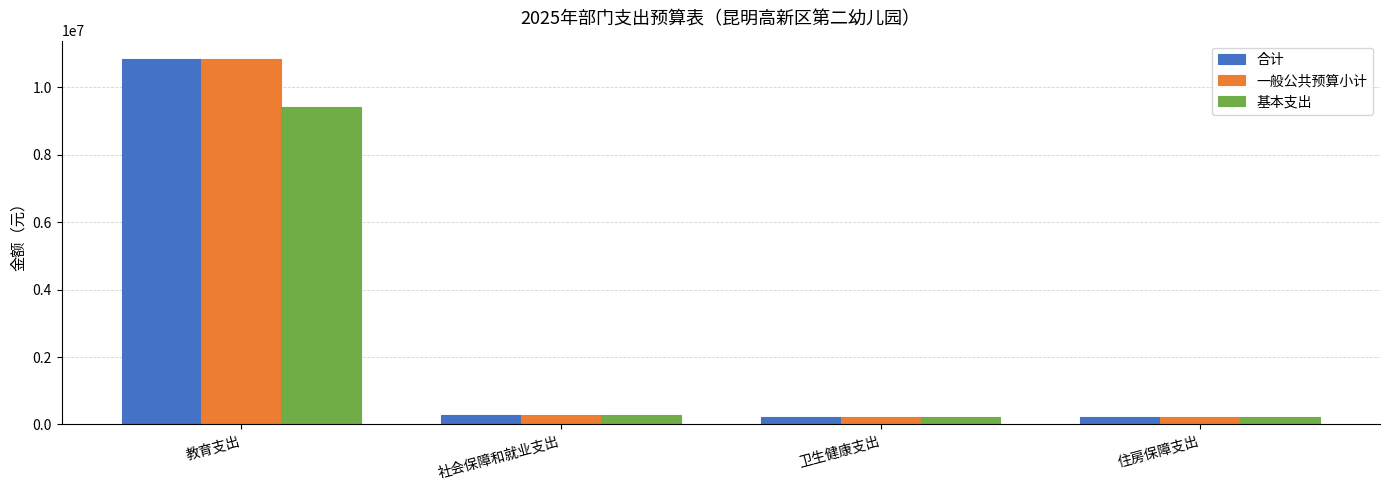

What is the greatest value displayed?

10844793.0